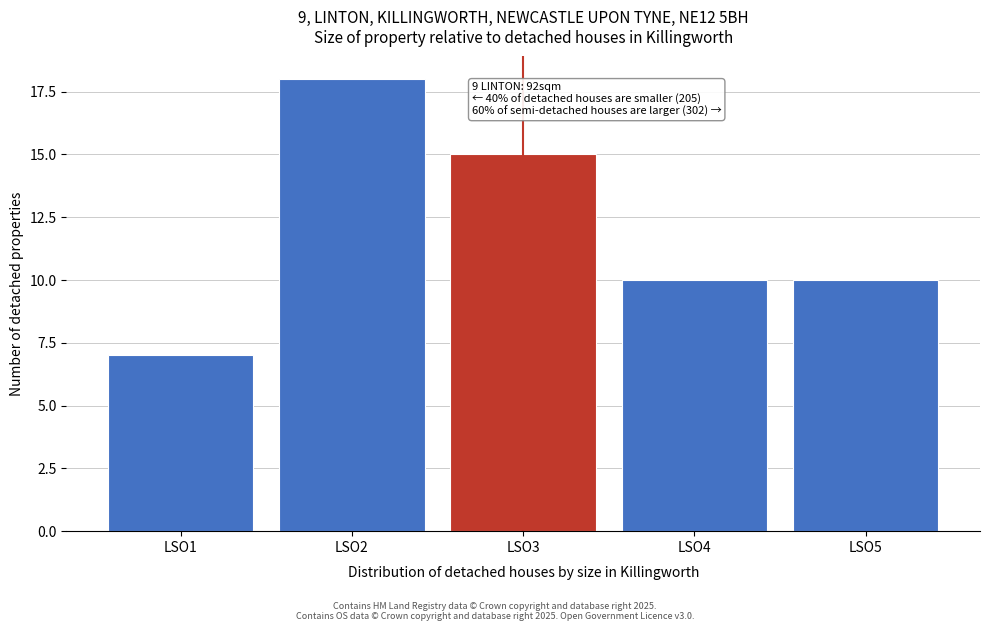

Reading right to left, transcribe all the data shown in this chart.

10	10	15	18	7